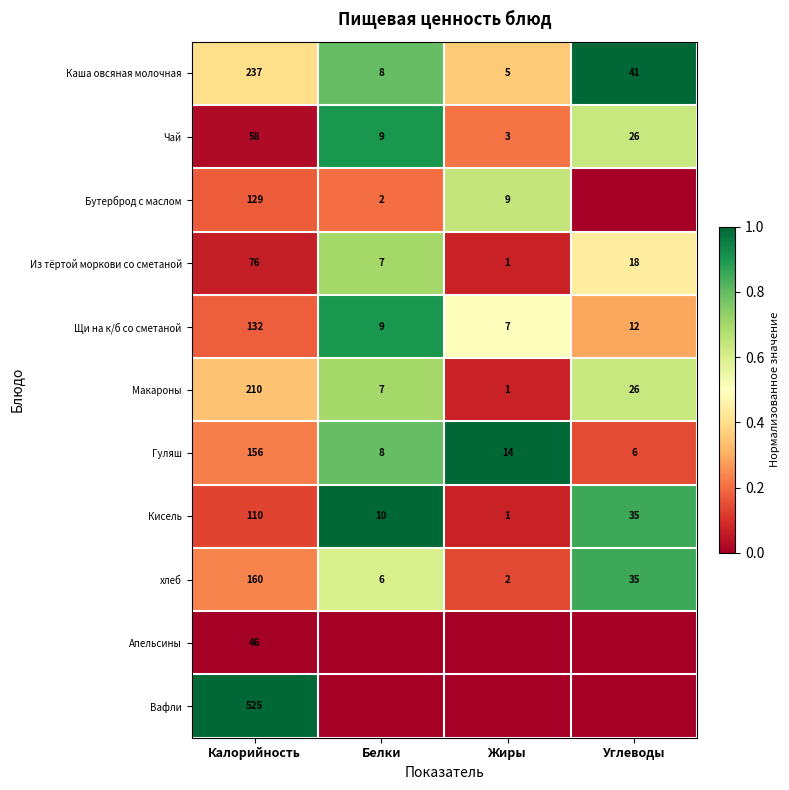

What is the spread (max minus min) of values at Белки?

1.0